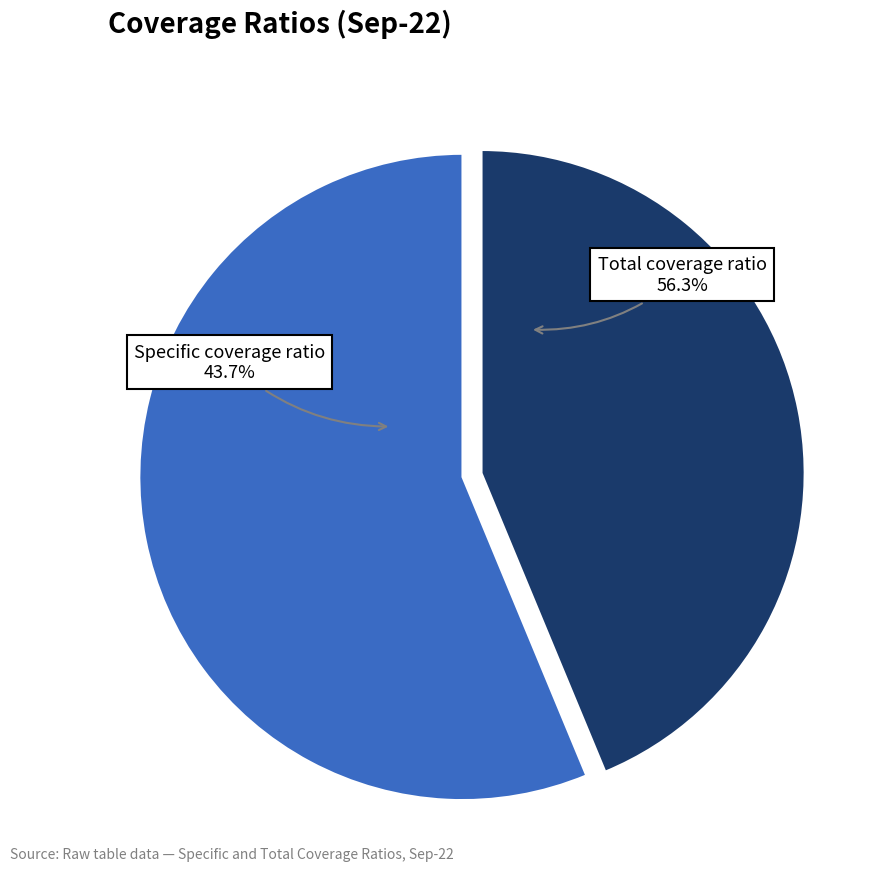

To the nearest percent, what is the average slice percentage?

50%